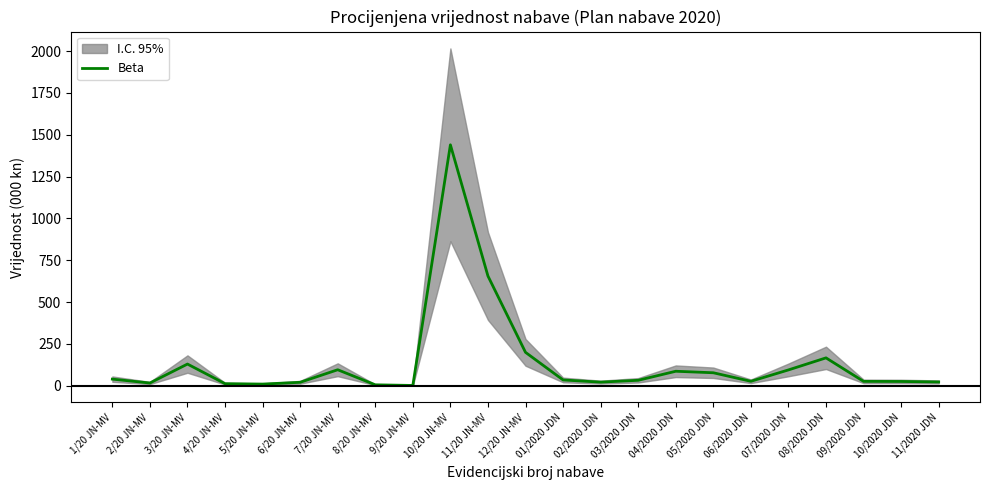

What is the change in value from 01/2020 JDN to 10/2020 JDN?

-9.0